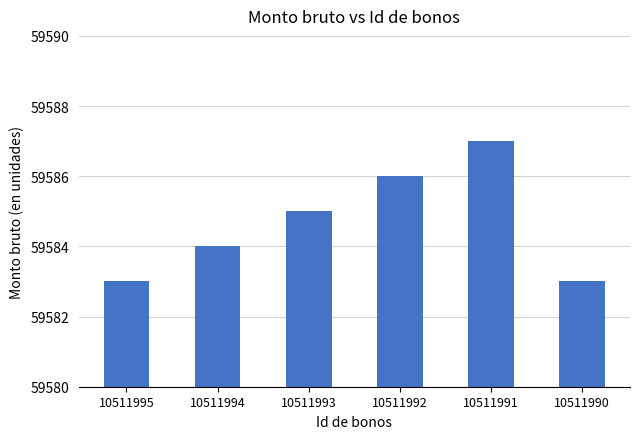

What is the value of the 4th bar from the left?

59586